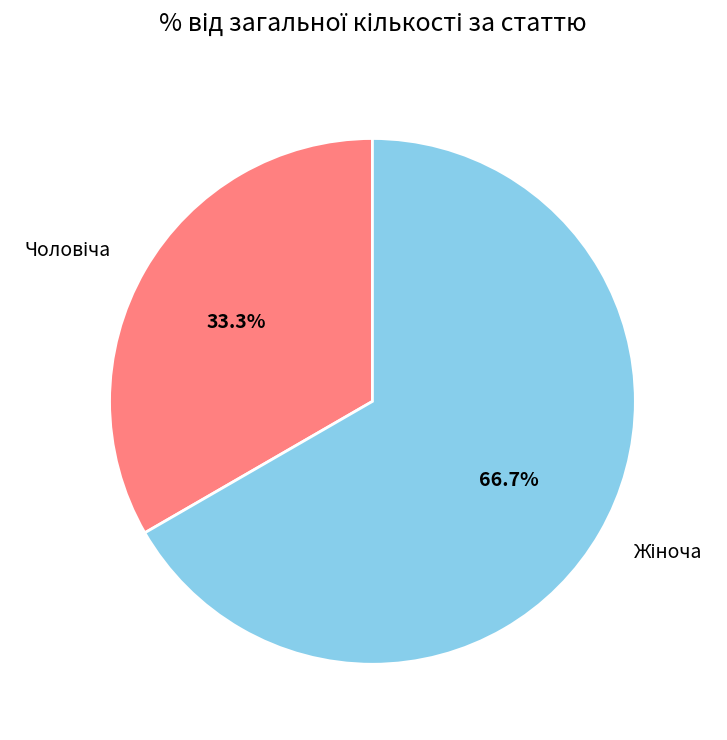

Does any single category account for the majority?

Yes